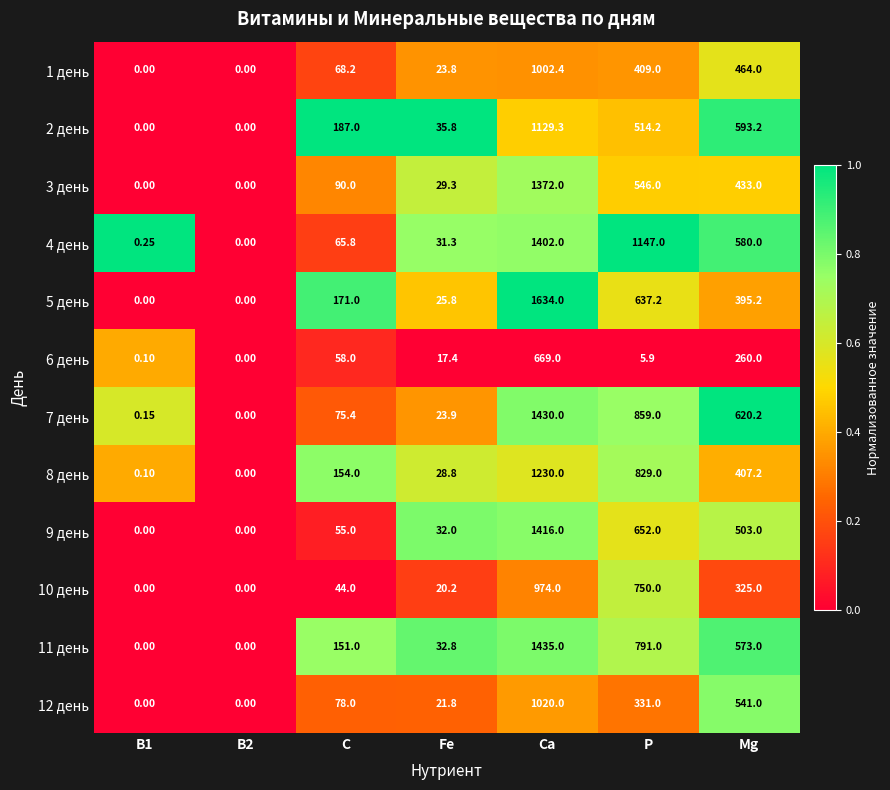

Count the number of data series in this chart.

12